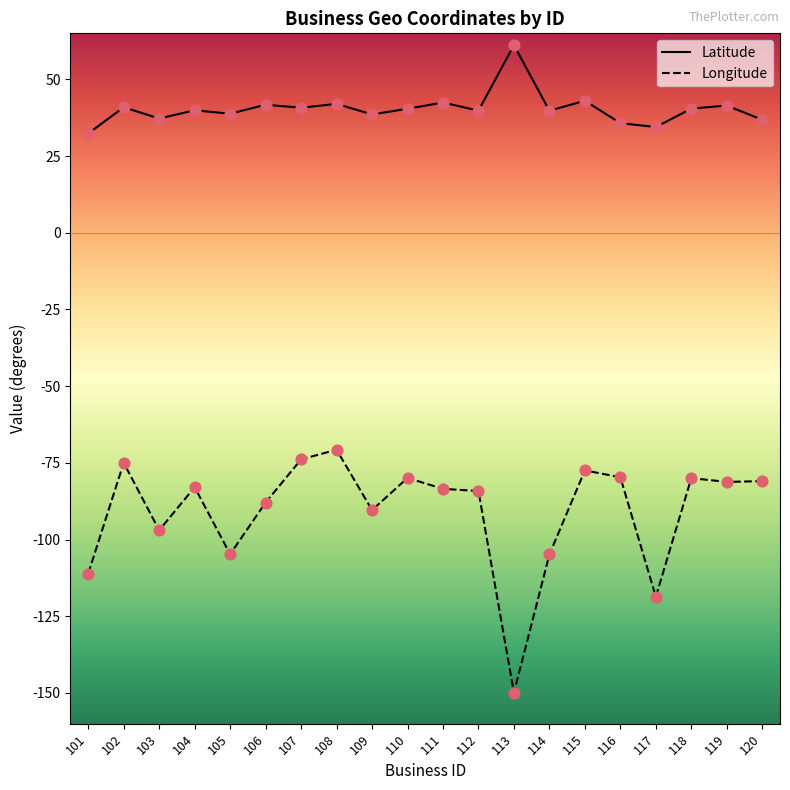

What is the difference between the highest and lowest values at 106?

129.7